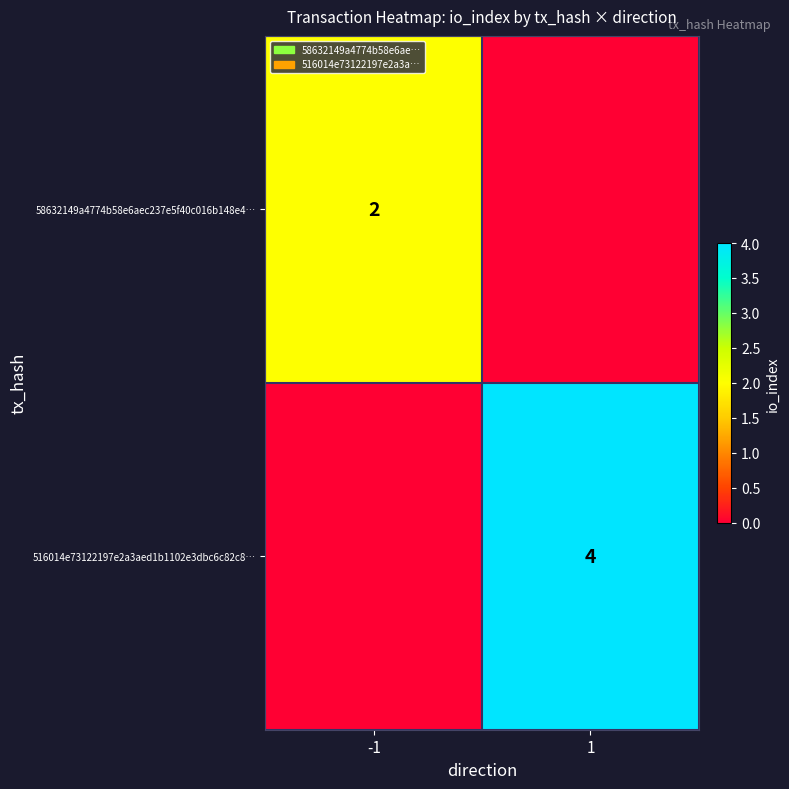

True or false: 516014e73122197e2a3aed1b1102e3dbc6c82c8… has a value of 4 at 1.

True